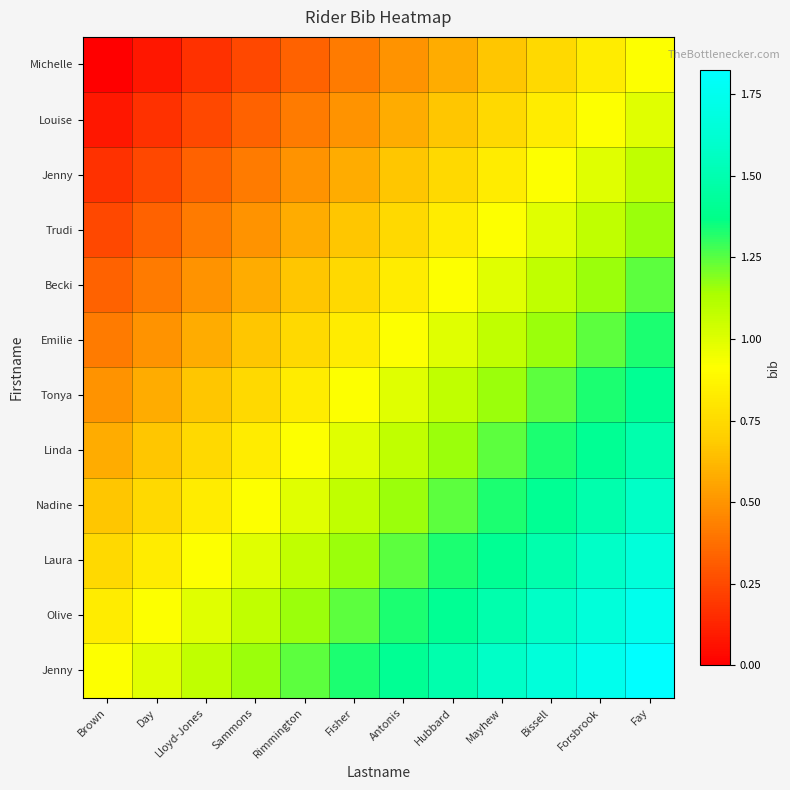

Which has a higher value, Antonis or Rimmington?

Antonis